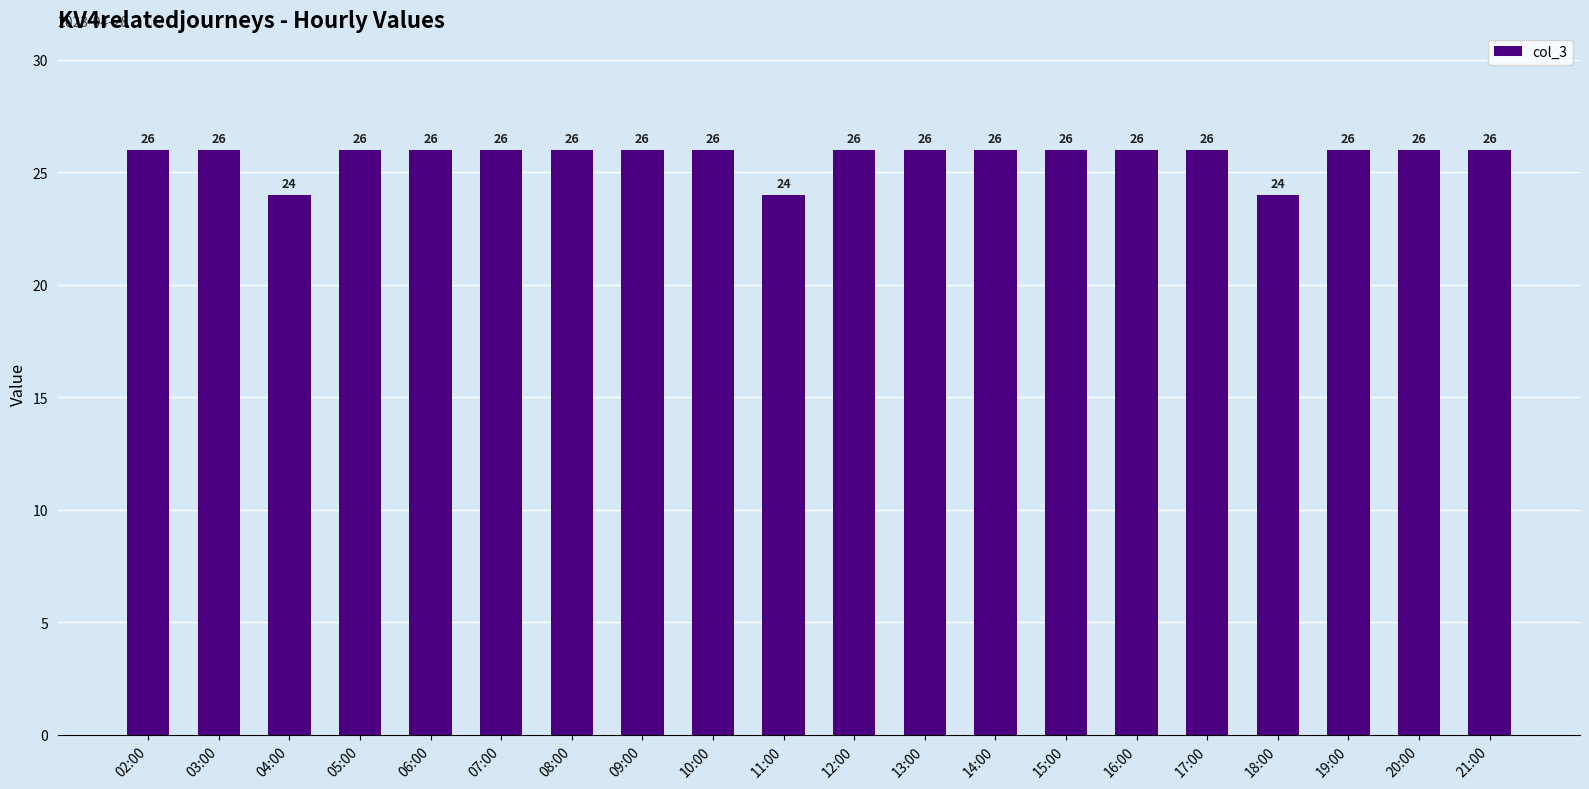

What is the sum of all values?

514